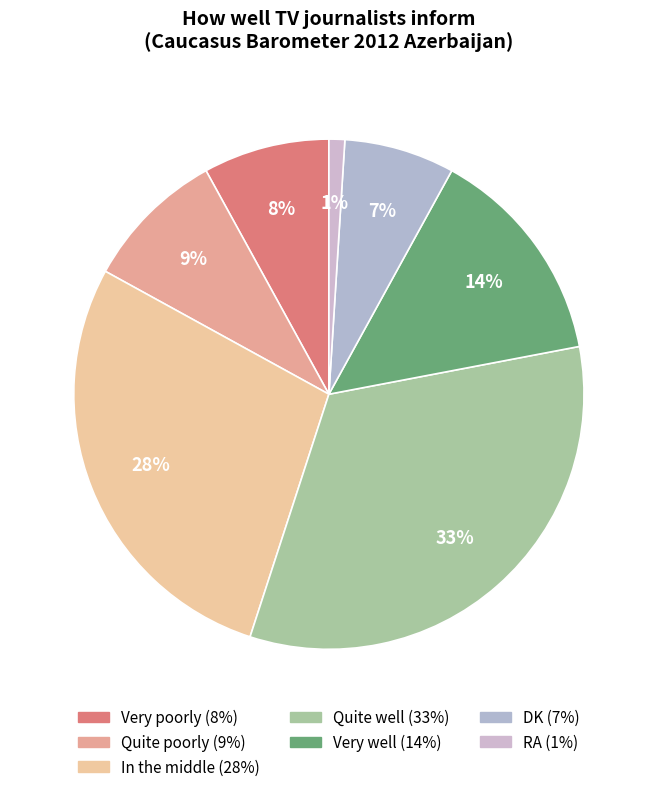

Is In the middle the majority of the pie?

No